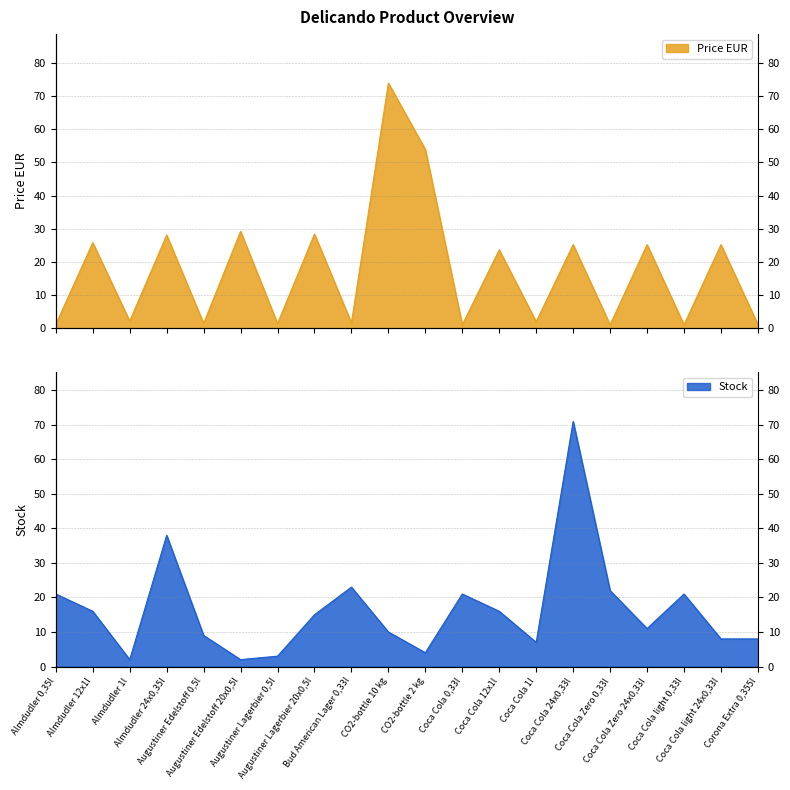

After their last crossing, which series has the higher values: Price EUR or Stock?

Stock